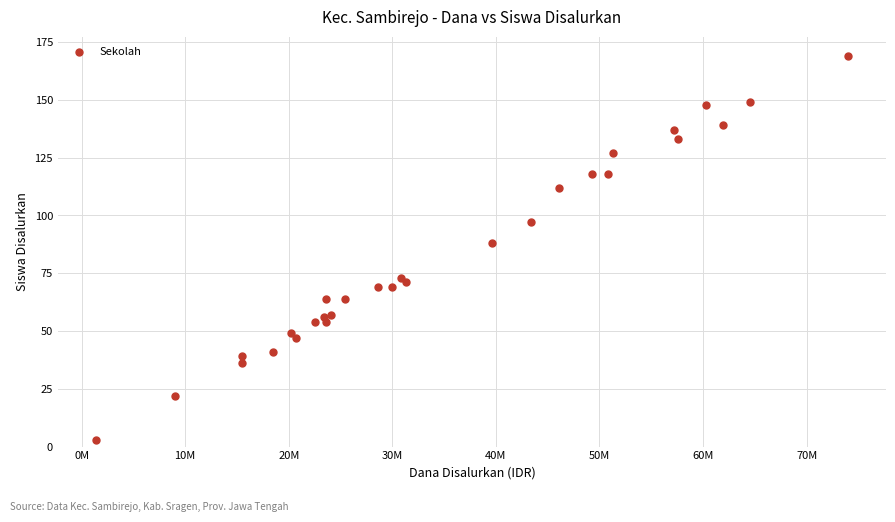

What Y value in the scatter plot is closest to 86?

88